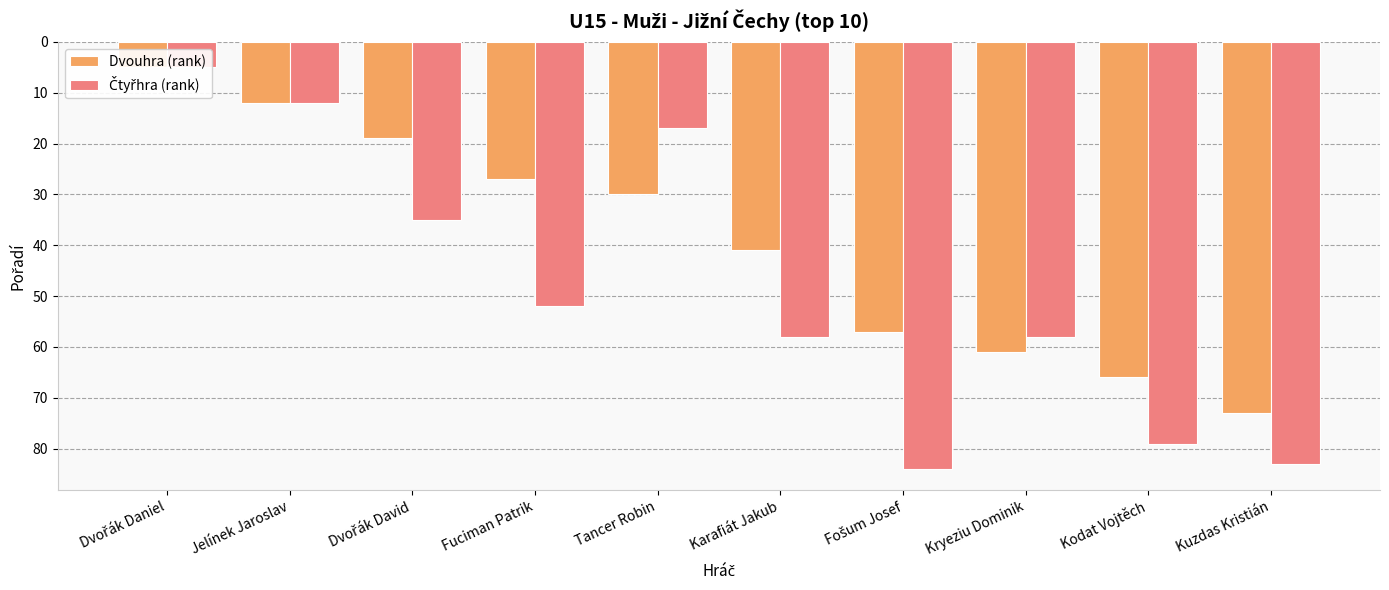

True or false: Dvouhra (rank) has a value of 61 at Kryeziu Dominik.

True